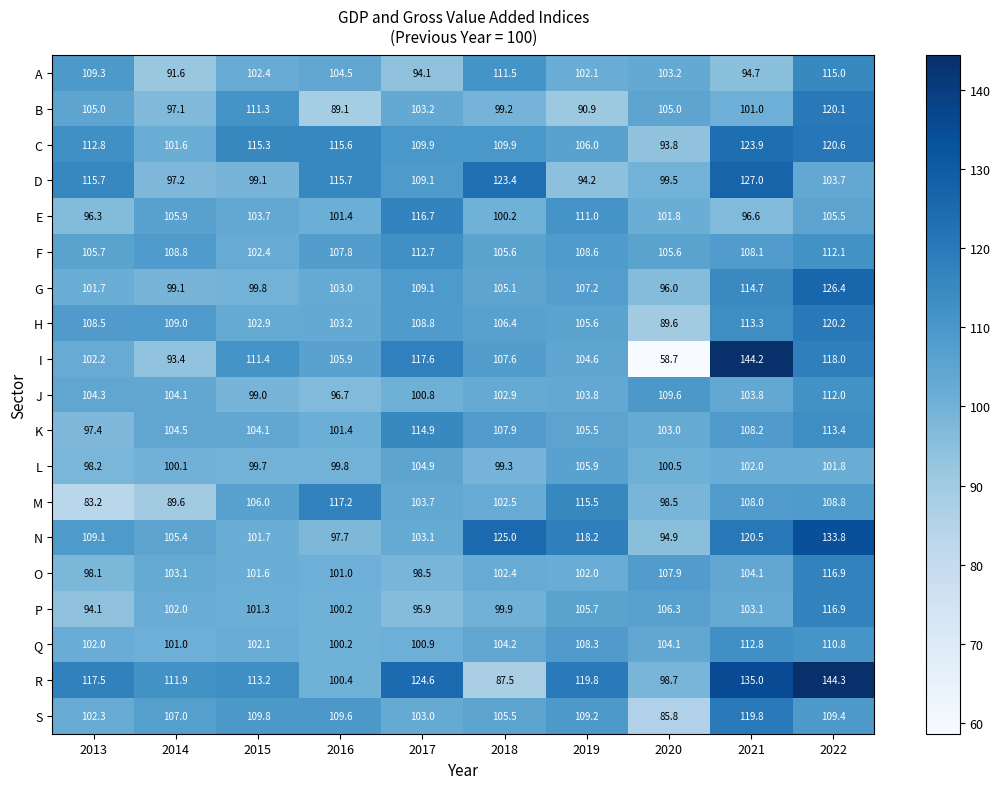

How many data points does each series have?

10